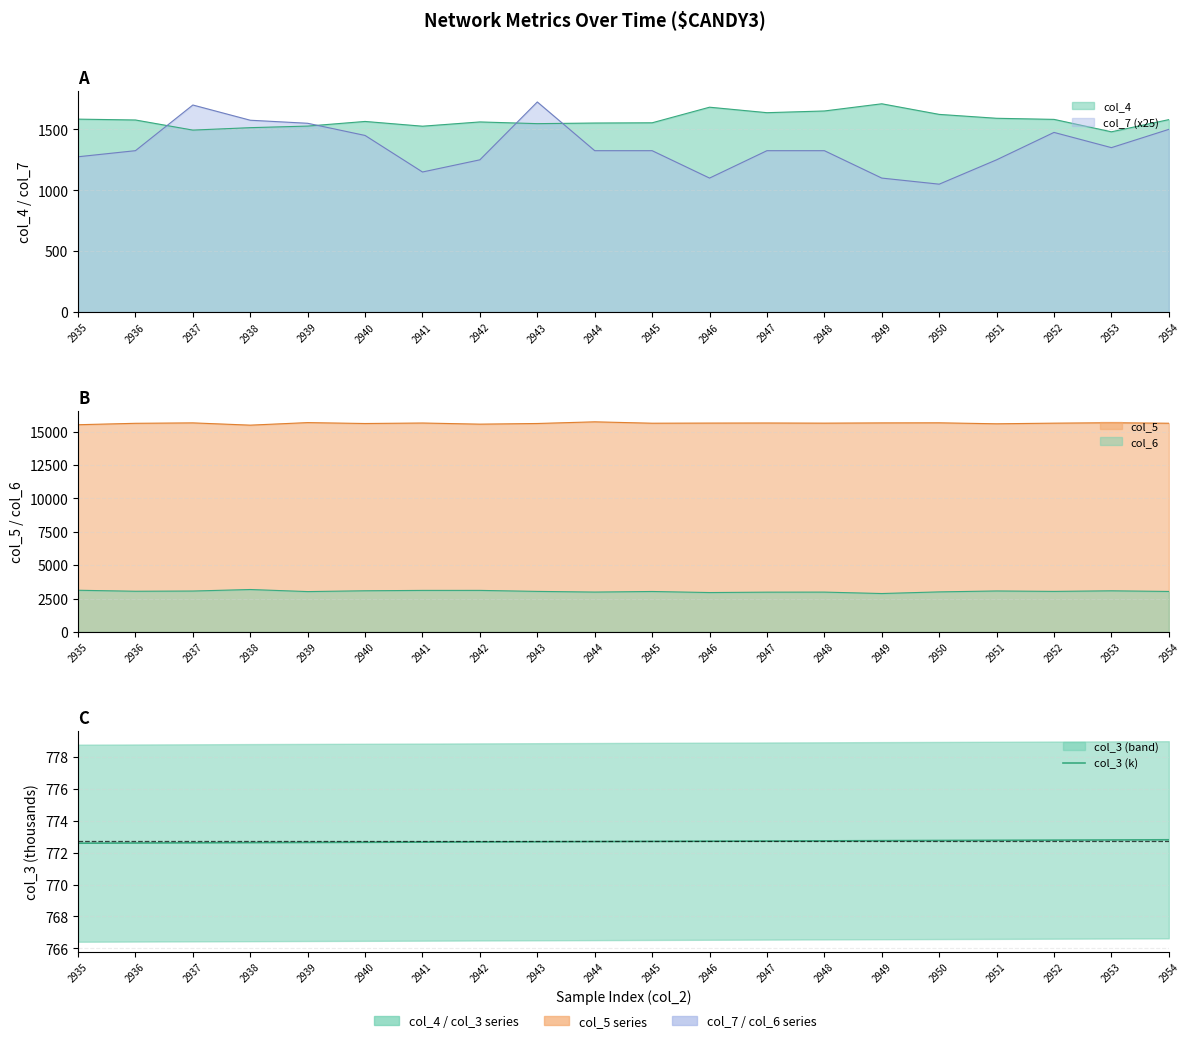

List the labels in order of value, largest first.

2954, 2953, 2952, 2951, 2950, 2949, 2948, 2947, 2946, 2945, 2944, 2943, 2942, 2941, 2940, 2939, 2938, 2937, 2936, 2935